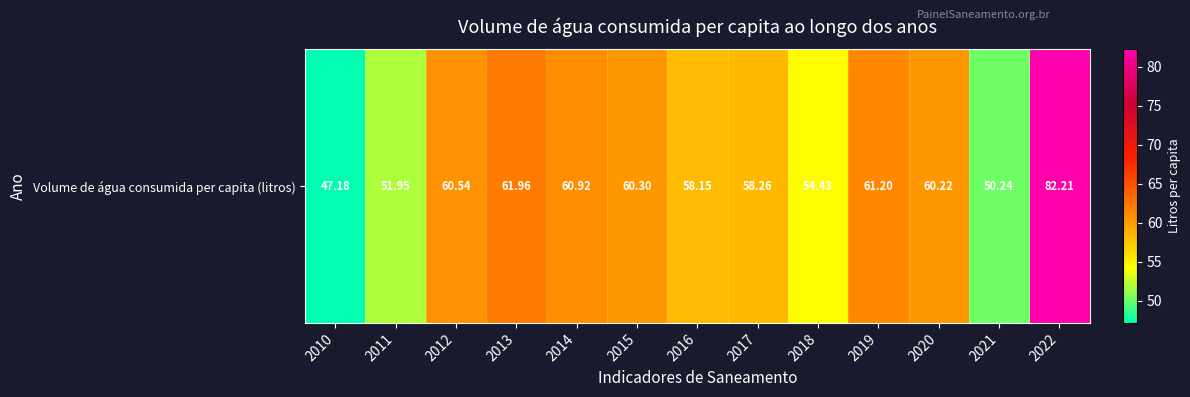

The value at 2012 is 60.5. True or false?

True